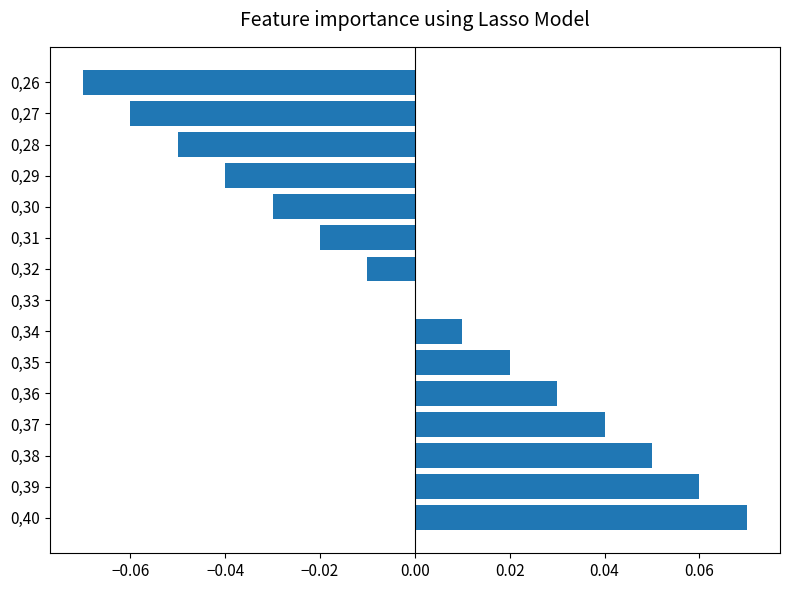

The value at 0,29 is -0.0. True or false?

True